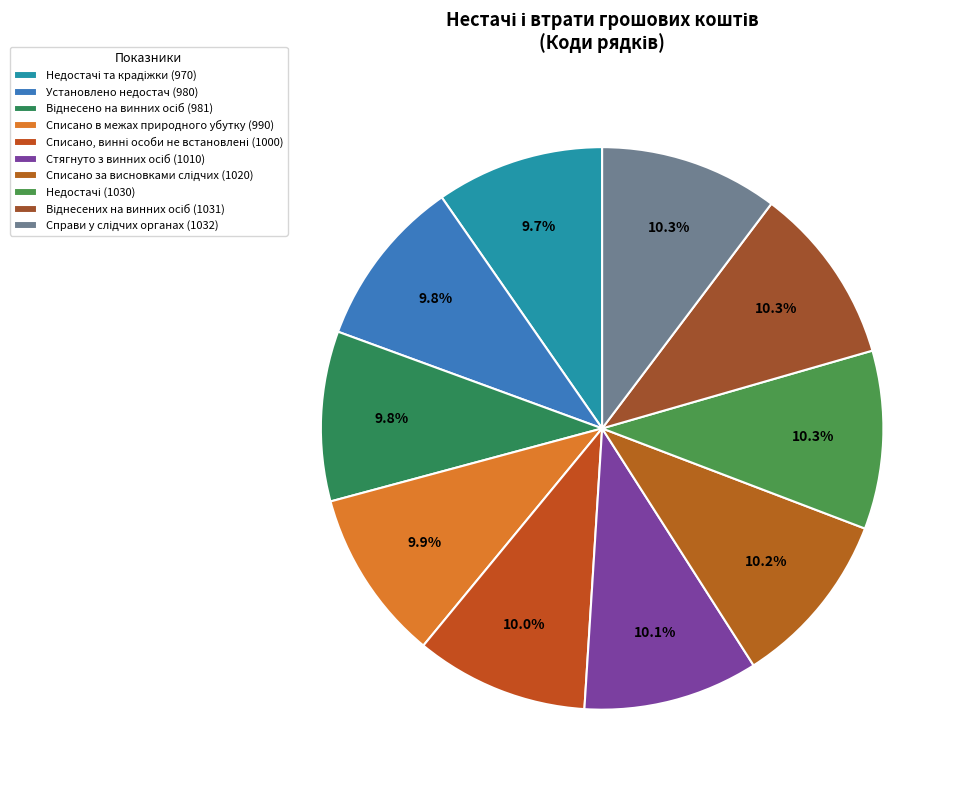

What portion of the pie excludes Справи у слідчих органах (1032)?

89.7%